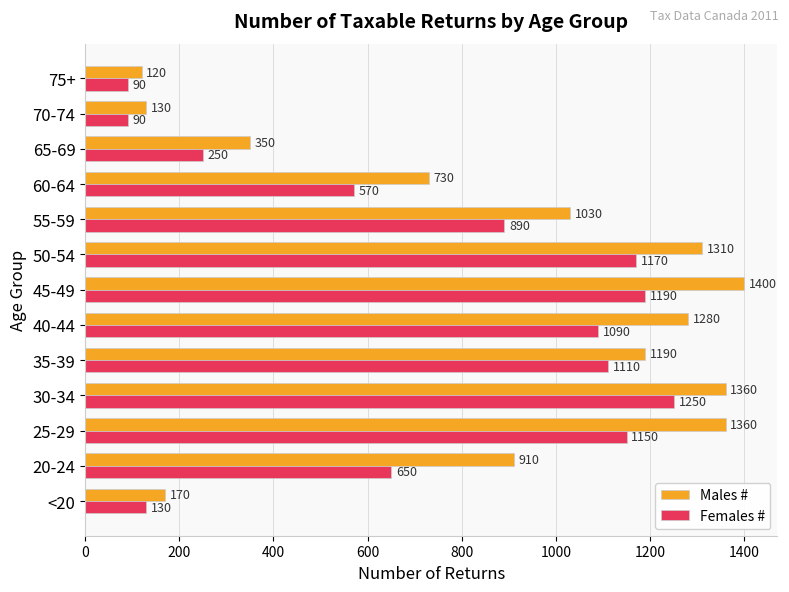

Where is Females # nearest to the value 670?

20-24